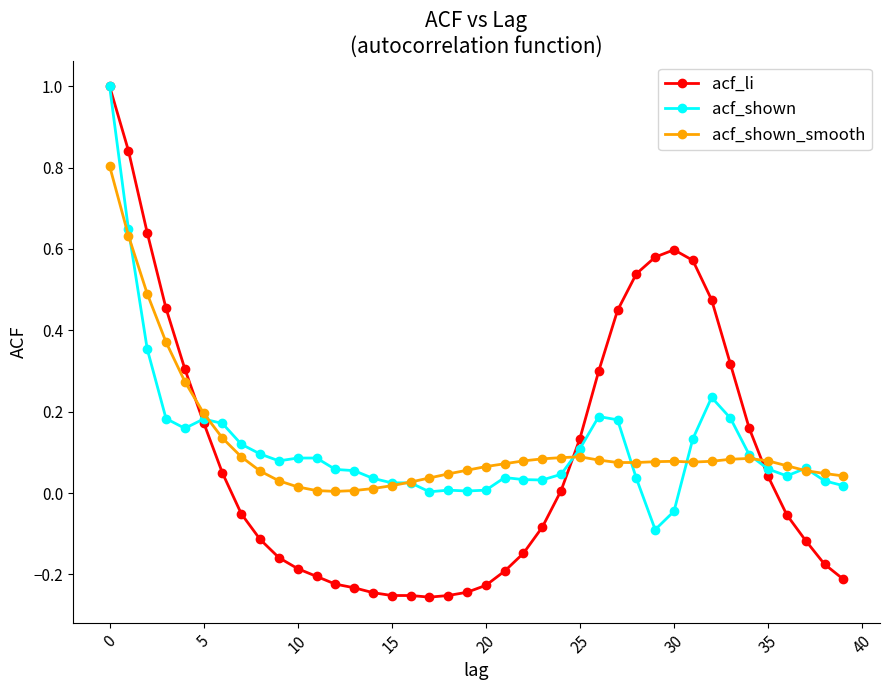

What is the maximum value shown in the chart?

1.0